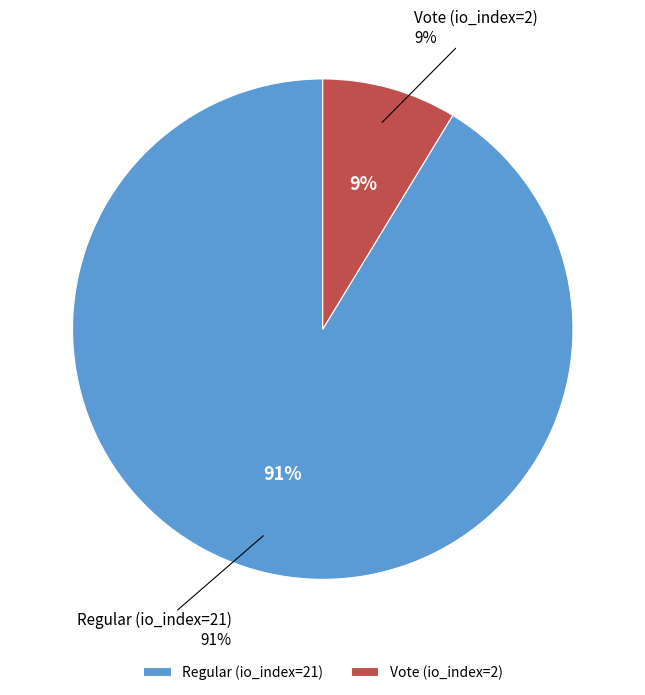

What percentage do Vote (io_index=2) and Regular (io_index=21) together represent?

100.0%